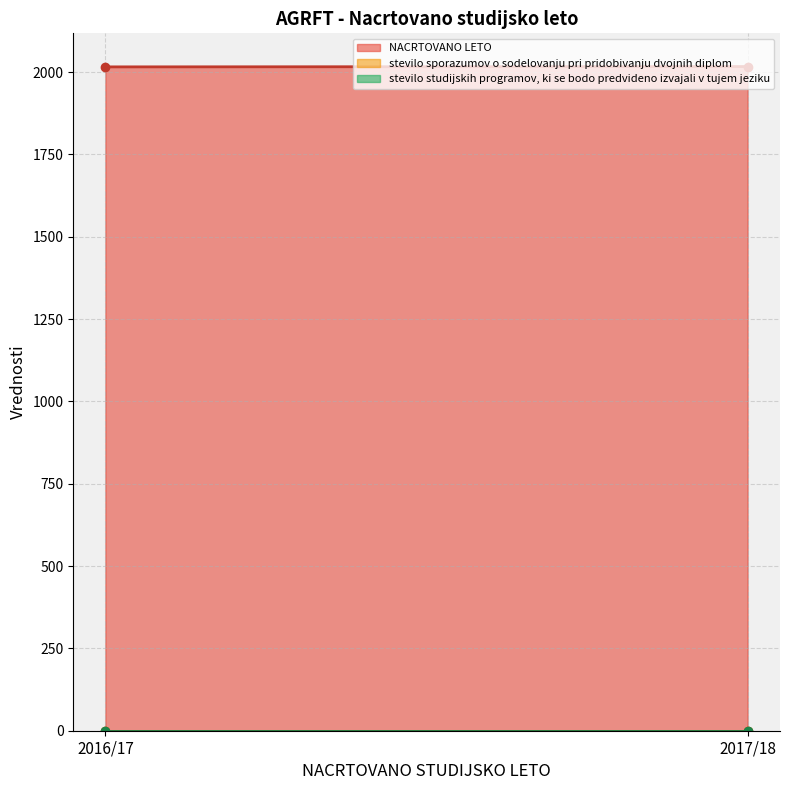

Reading left to right, transcribe all the data shown in this chart.

NACRTOVANO LETO: 2016	2017
stevilo sporazumov: 0	0
stevilo studijskih programov: 0	0